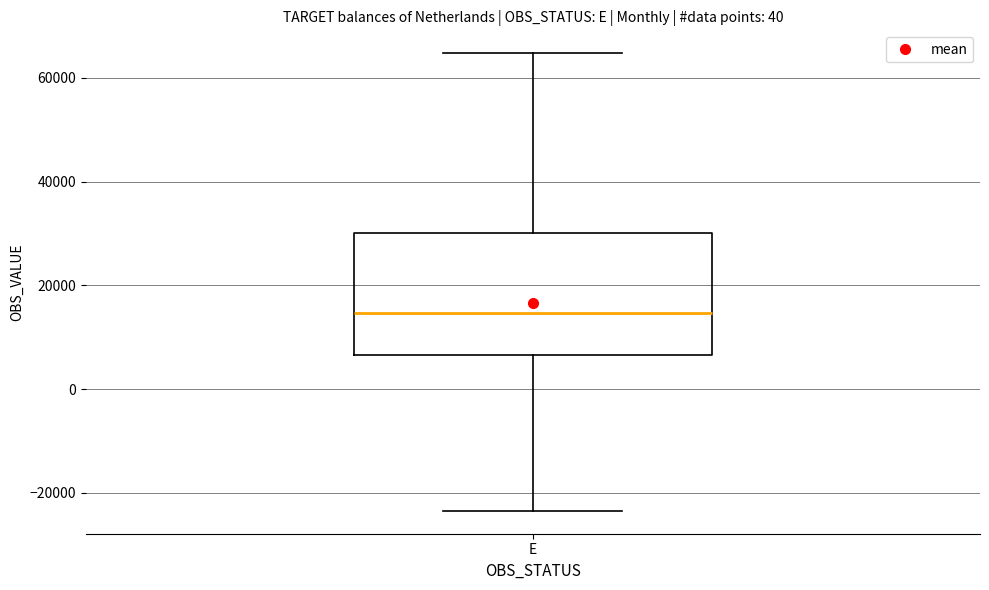

Transcribe this box plot: give where the median line is, the range the box spans, and where the two whiskers end, as read against the y-axis. The values are not printed on the chart, so give them approximately, as read against the axis.

median 14000, box 6000 to 30000, whiskers -24000 to 64000